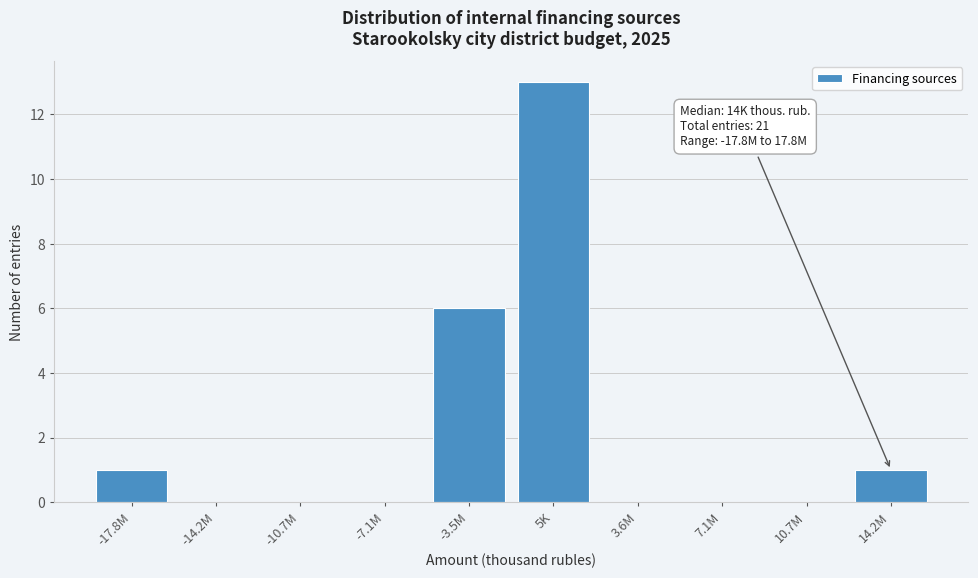

Reading left to right, extract all data points from this chart.

-17.8M=1	-14.2M=0	-10.7M=0	-7.1M=0	-3.5M=6	5K=13	3.6M=0	7.1M=0	10.7M=0	14.2M=1